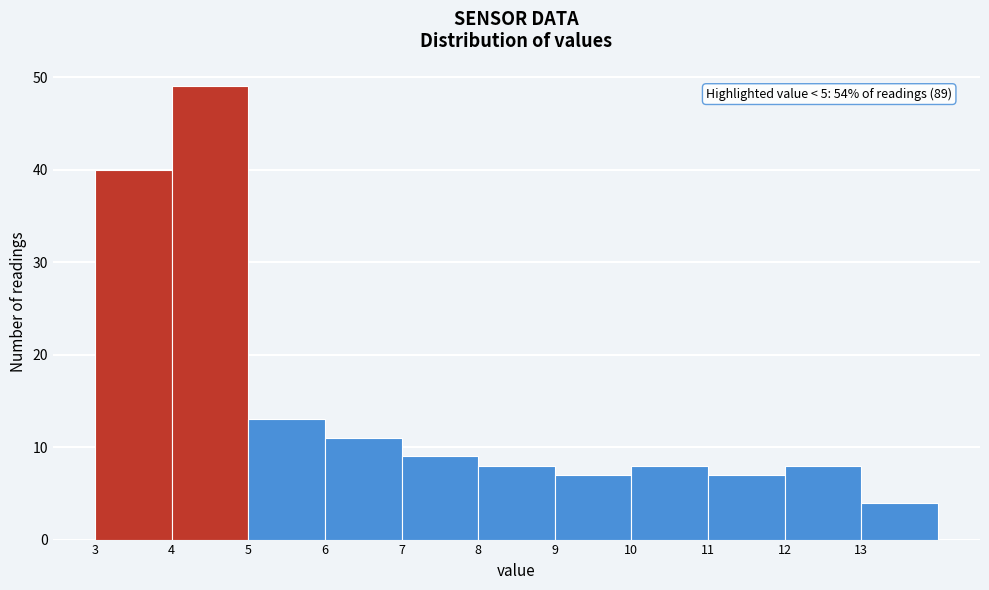

Over which range of the x-axis is the bar tallest?

4 to 5